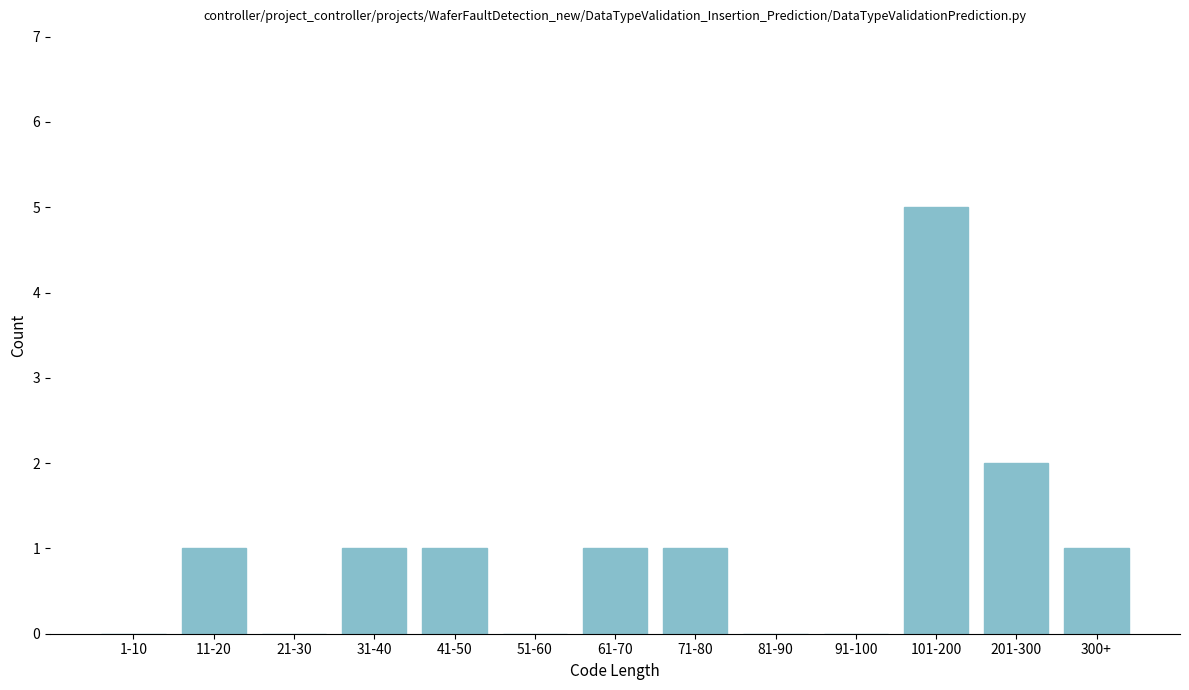

Reading right to left, extract all data points from this chart.

300+=1	201-300=2	101-200=5	91-100=0	81-90=0	71-80=1	61-70=1	51-60=0	41-50=1	31-40=1	21-30=0	11-20=1	1-10=0